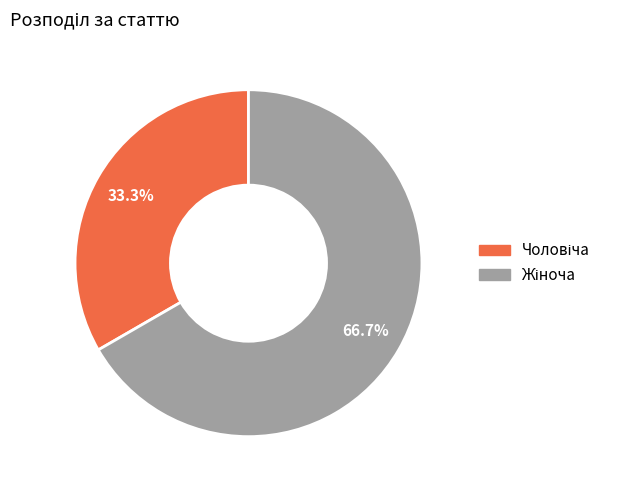

Does any single category account for the majority?

Yes